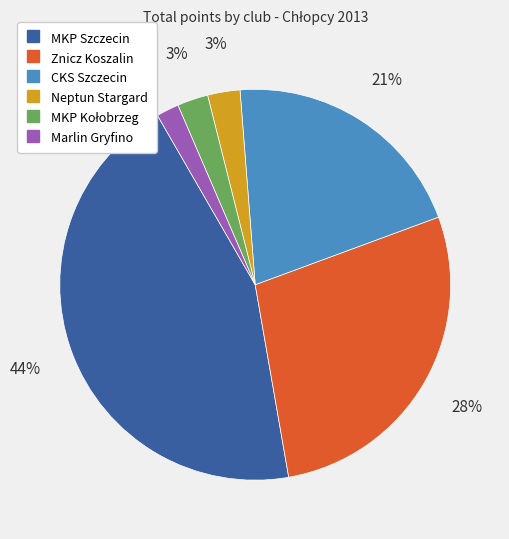

To the nearest percent, what is the combined percentage of MKP Szczecin and Neptun Stargard?

47%